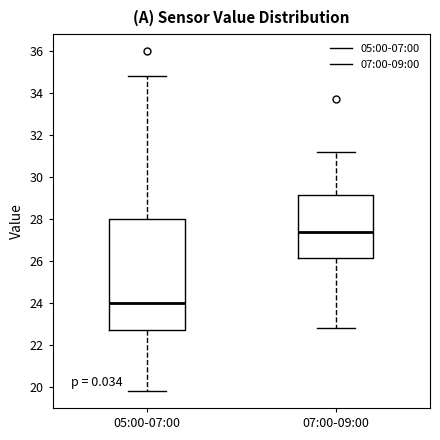

Which box is the tallest, from its lower edge to its upper edge?

05:00-07:00